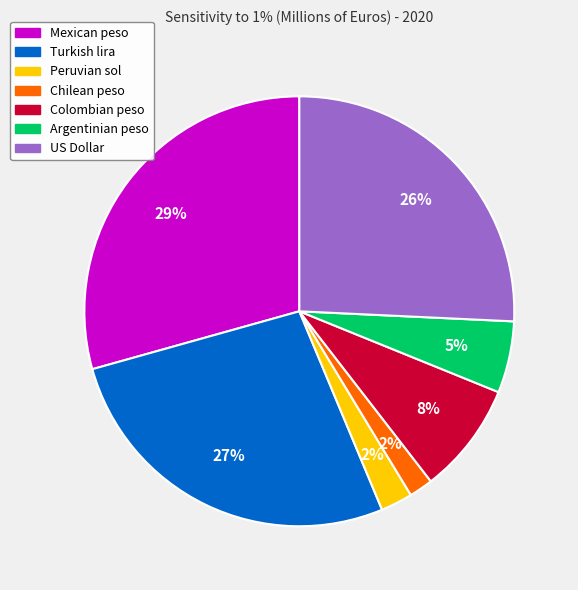

Combined, do Mexican peso and Peruvian sol account for over 50%?

No